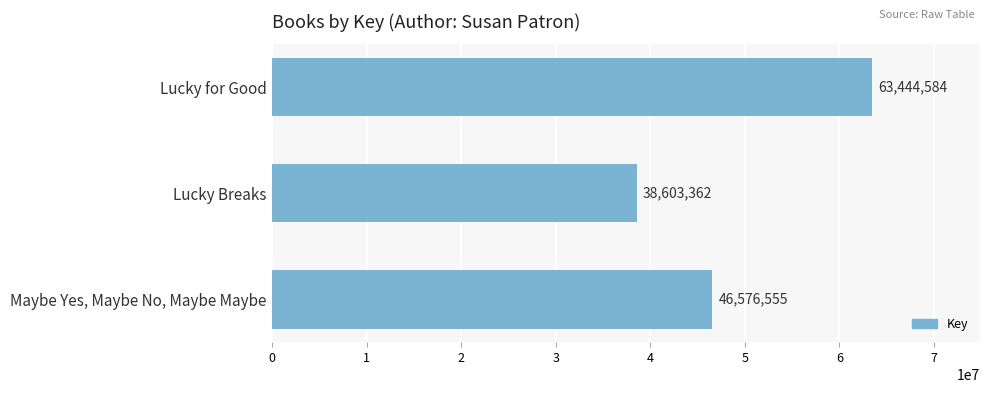

Rank the categories by value from highest to lowest.

Lucky for Good, Maybe Yes, Maybe No, Maybe Maybe, Lucky Breaks